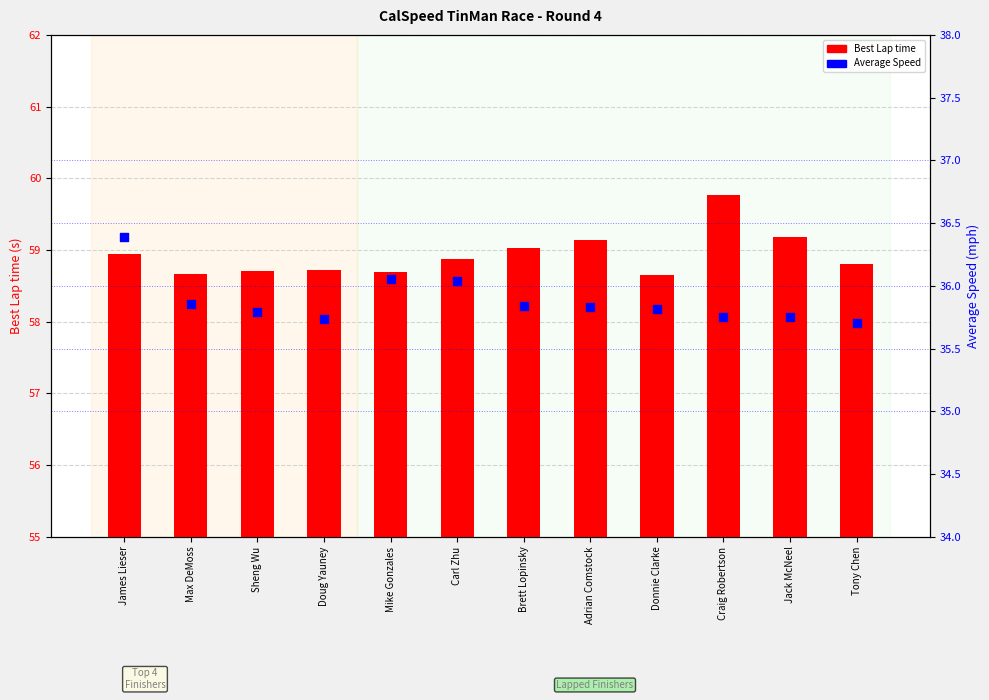

At how many categories does at least one series exceed 57?

12